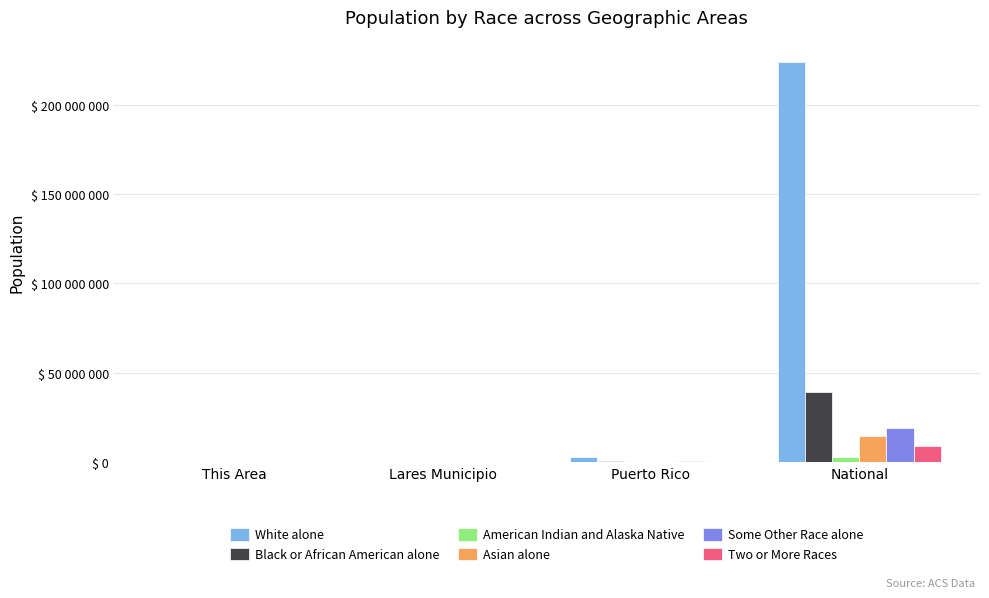

Which series has the largest total across all categories?

White alone